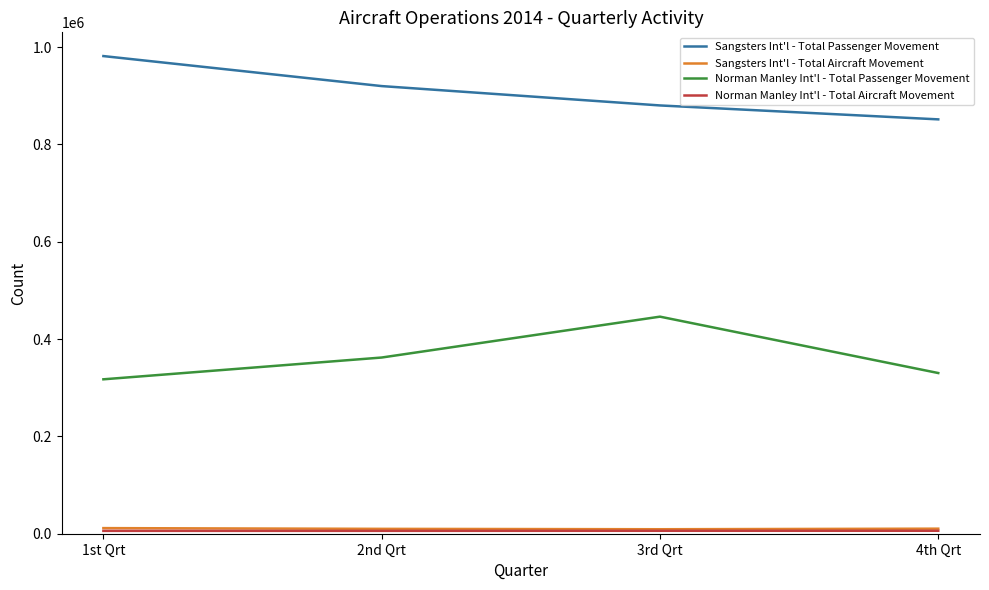

Is it true that Norman Manley Int'l - Total Passenger Movement equals 570336 at 1st Qrt?

False